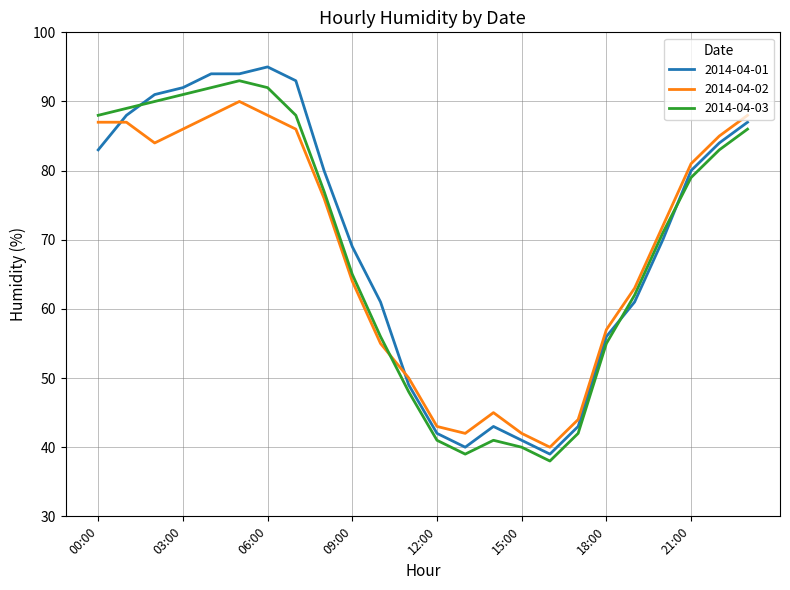

What is the greatest value displayed?

95